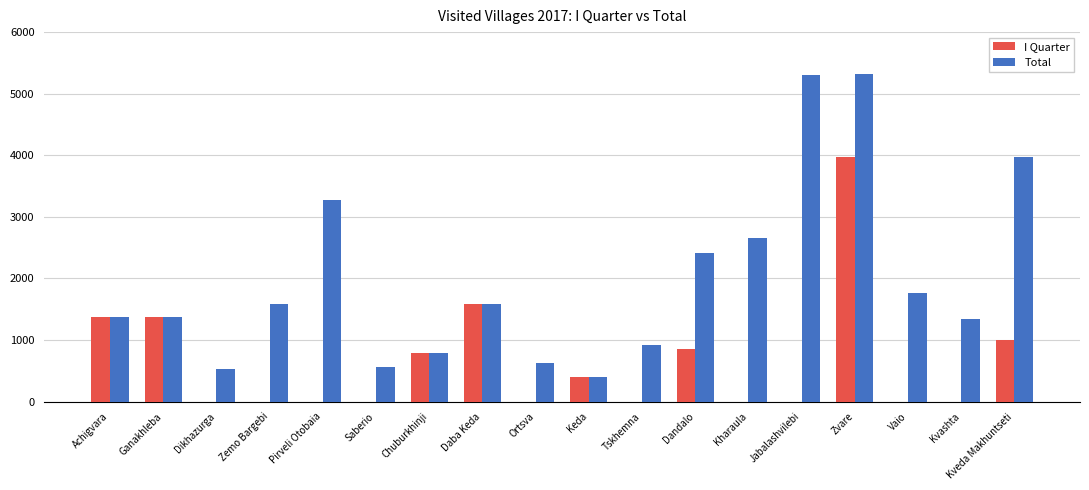

What is the highest value of the Total series?

5313